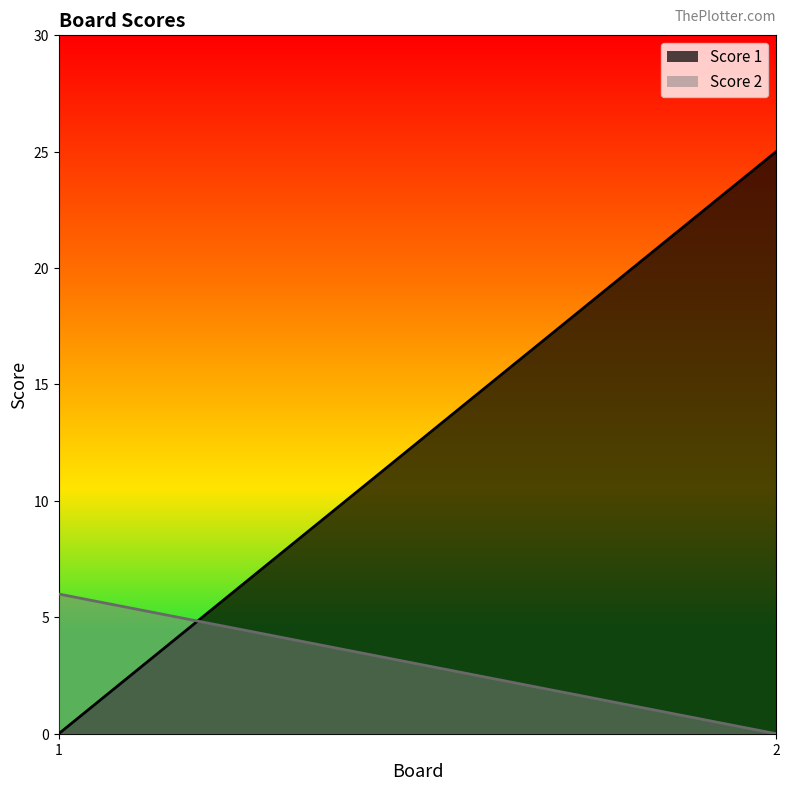

Does the chart display data point markers on the line(s)?

No